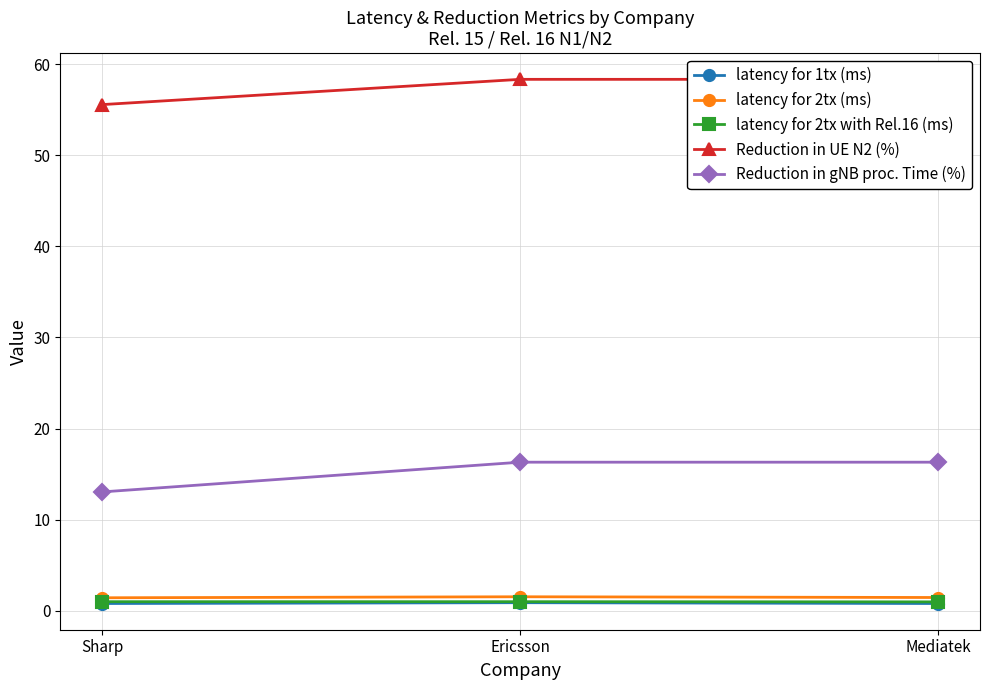

At which category does the chart reach its minimum across all series?

Sharp